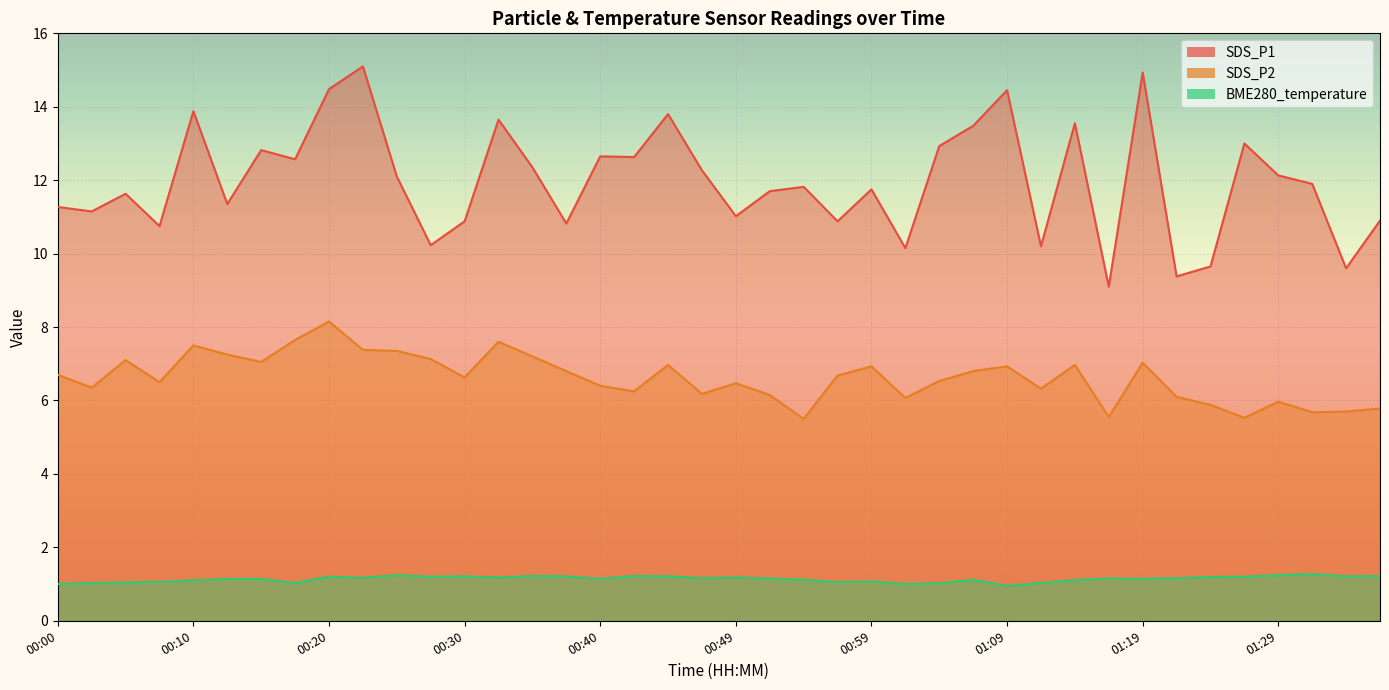

True or false: SDS_P2 and SDS_P1 cross at least once.

False